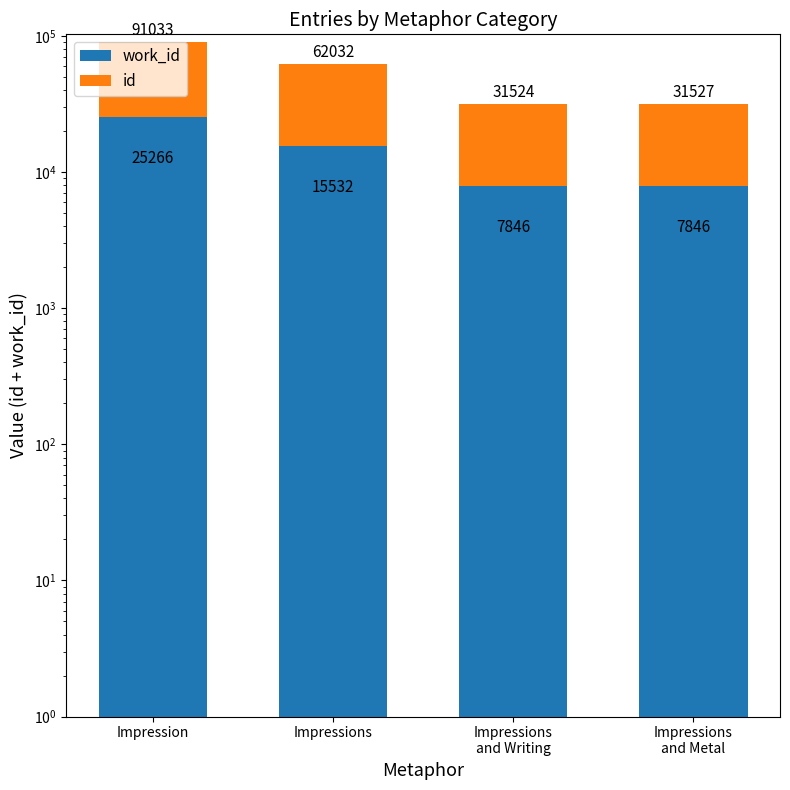

Rank the series by their average value, from highest to lowest.

id, work_id